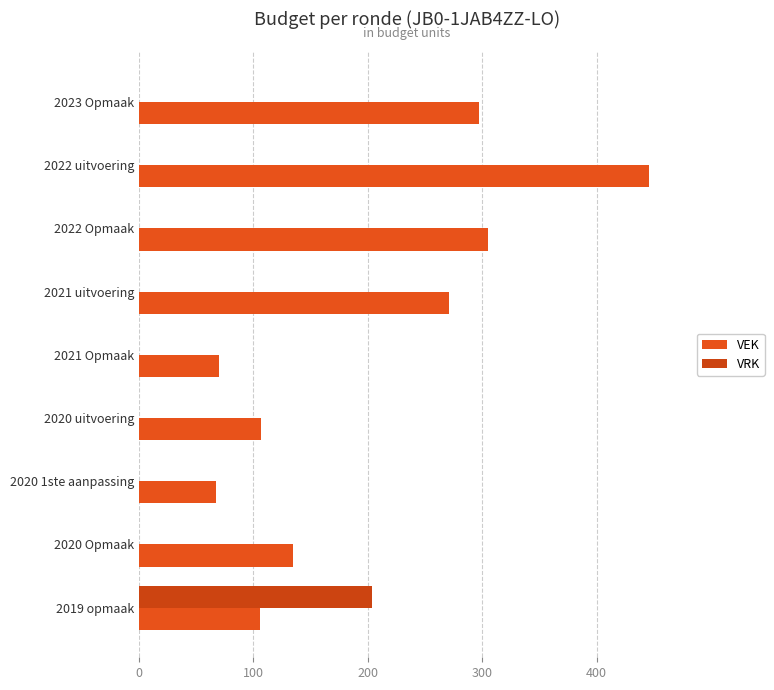

Count the number of categories in the chart.

9